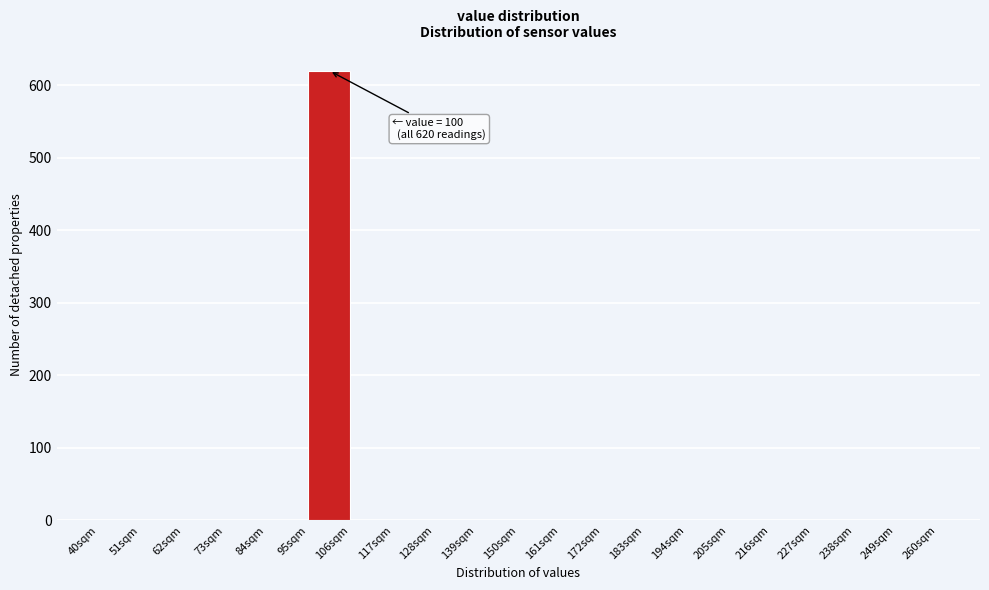

Over which range of the x-axis is the bar tallest?

95 to 106